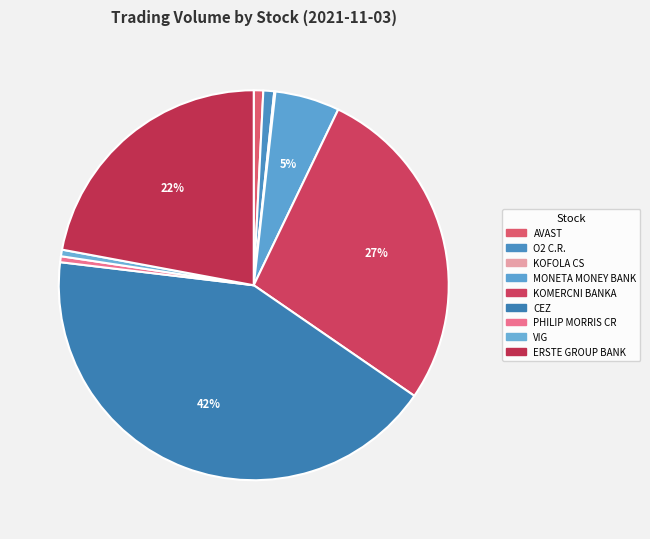

Between CEZ and ERSTE GROUP BANK, which is larger?

CEZ